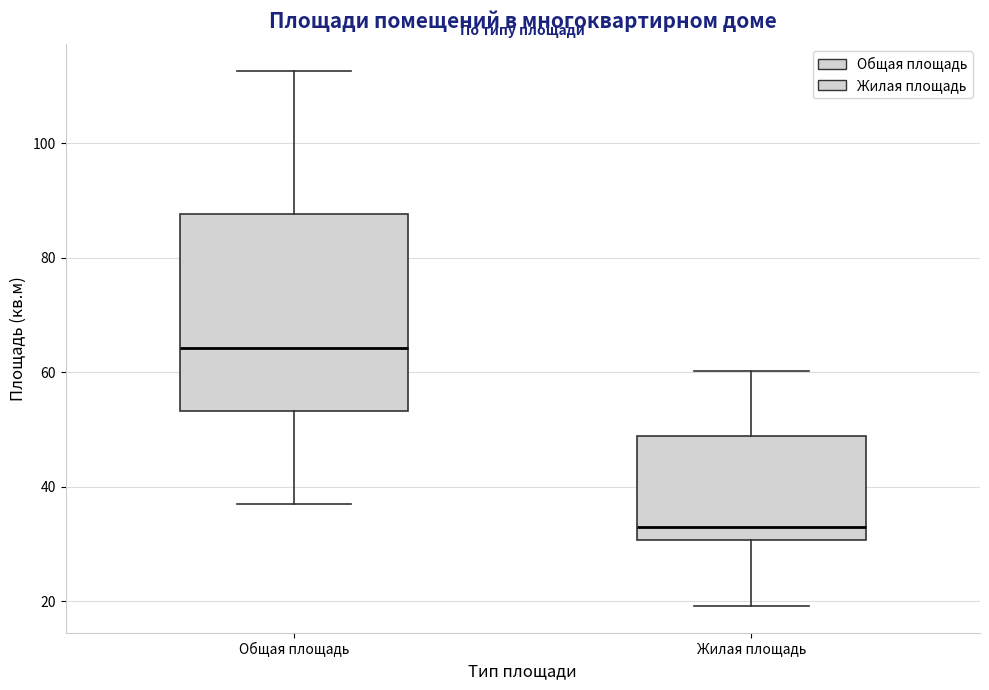

Which box's median line is the highest?

Общая площадь